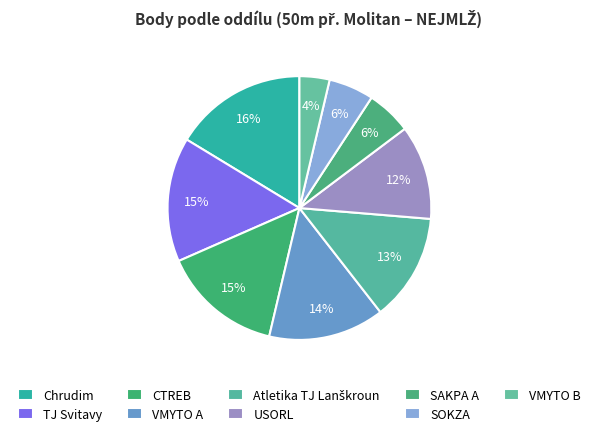

How many slices are in this pie chart?

9